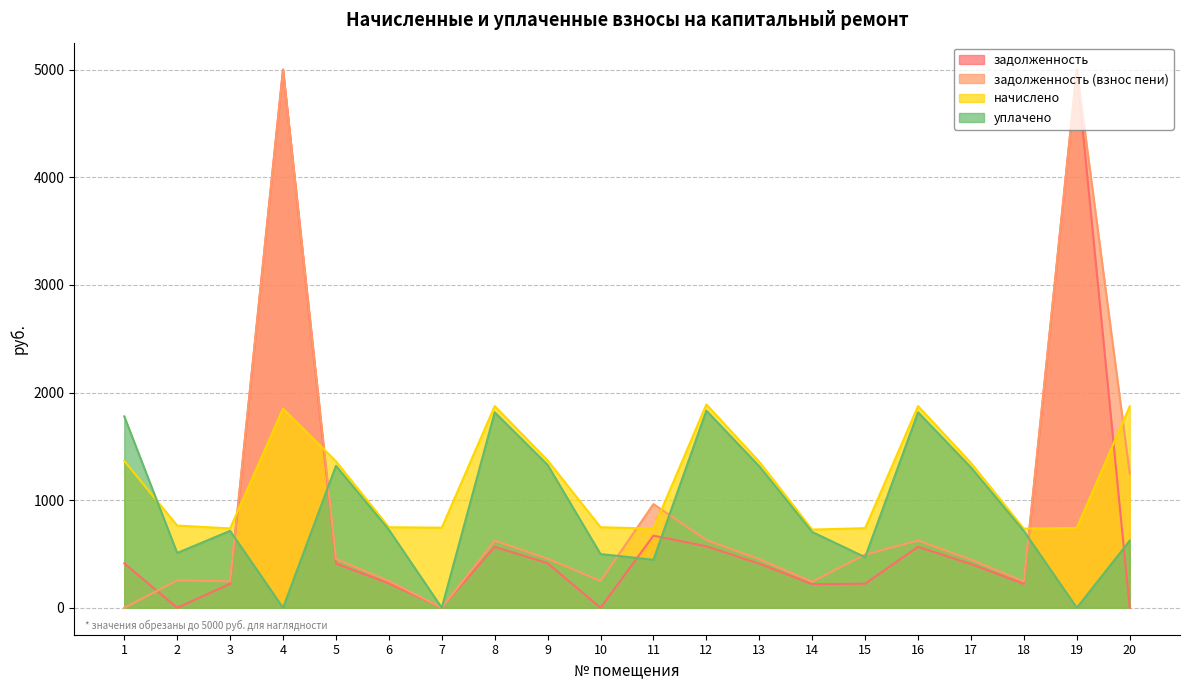

True or false: начислено and задолженность cross at least once.

True